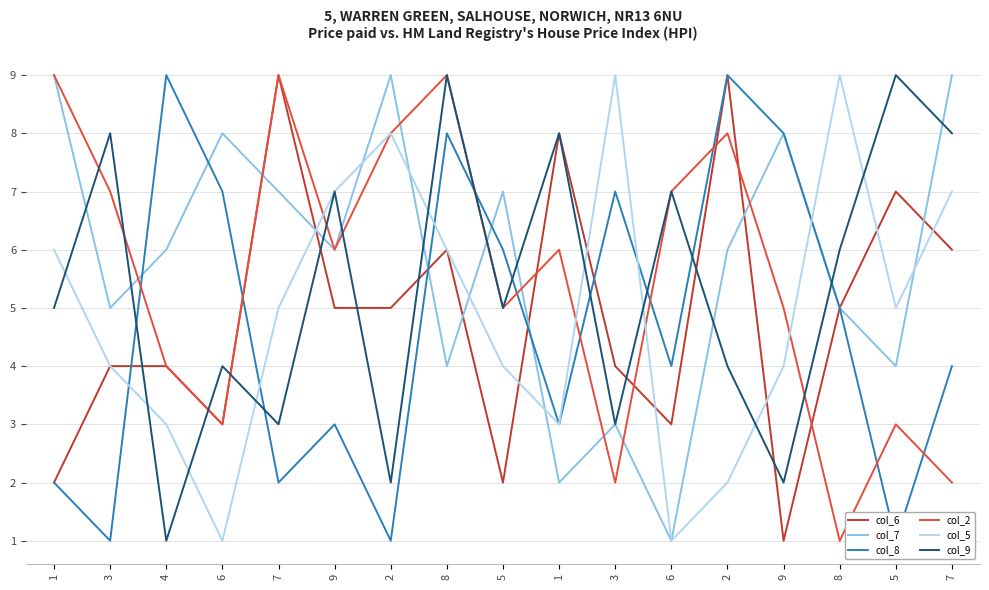

Reading left to right, list all the values displayed in this chart.

col_6: 1=2	3=4	4=4	6=3	7=9	9=5	2=5	8=6	5=2	1=8	3=4	6=3	2=9	9=1	8=5	5=7	7=6
col_7: 1=9	3=5	4=6	6=8	7=7	9=6	2=9	8=4	5=7	1=2	3=3	6=1	2=6	9=8	8=5	5=4	7=9
col_8: 1=2	3=1	4=9	6=7	7=2	9=3	2=1	8=8	5=6	1=3	3=7	6=4	2=9	9=8	8=5	5=1	7=4
col_2: 1=9	3=7	4=4	6=3	7=9	9=6	2=8	8=9	5=5	1=6	3=2	6=7	2=8	9=5	8=1	5=3	7=2
col_5: 1=6	3=4	4=3	6=1	7=5	9=7	2=8	8=6	5=4	1=3	3=9	6=1	2=2	9=4	8=9	5=5	7=7
col_9: 1=5	3=8	4=1	6=4	7=3	9=7	2=2	8=9	5=5	1=8	3=3	6=7	2=4	9=2	8=6	5=9	7=8